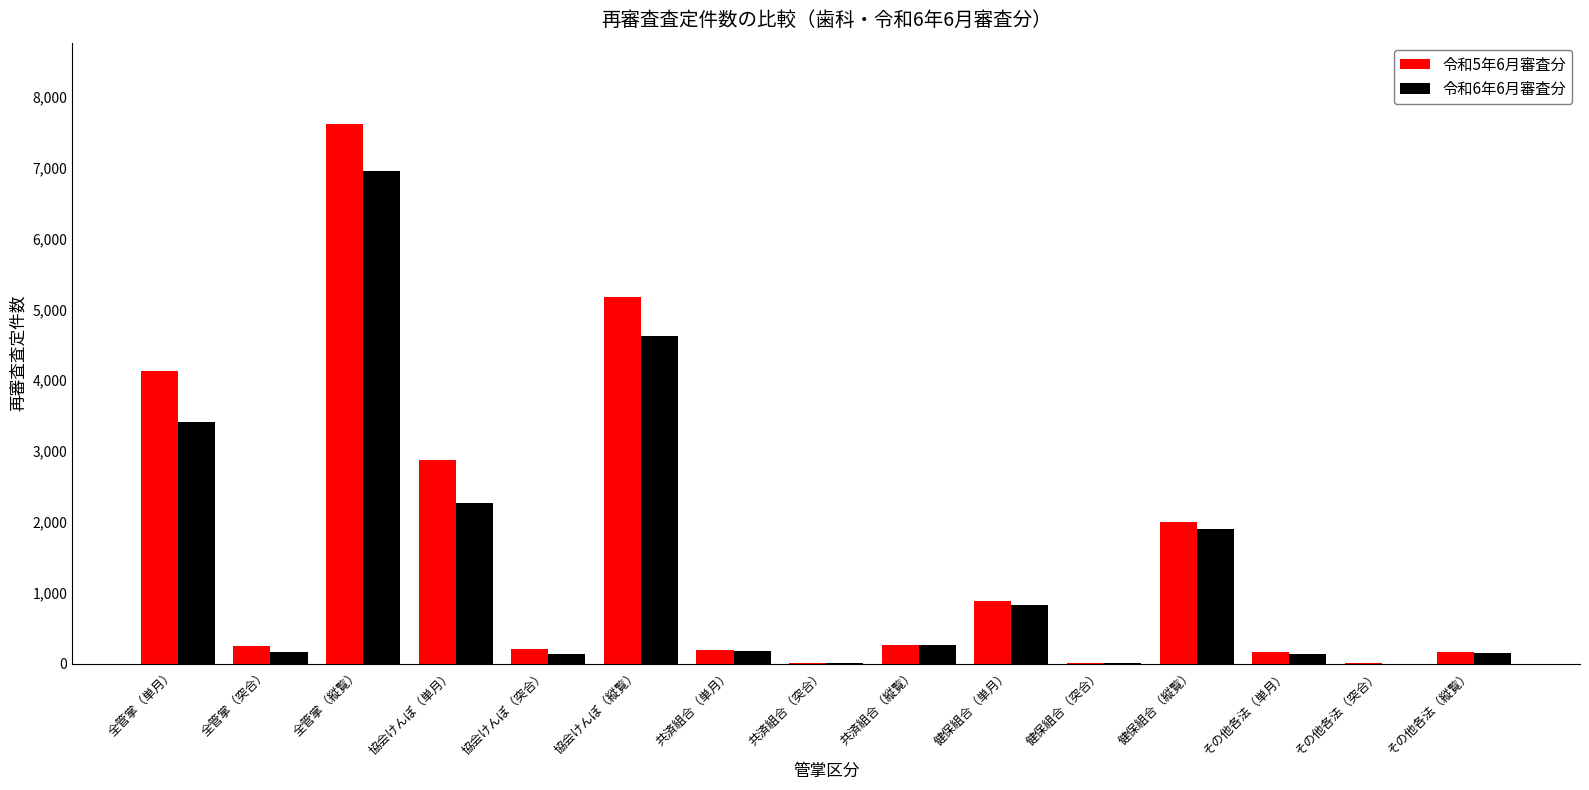

What is the difference between the 令和6年6月審査分 values at その他各法（縦覧） and 全管掌（単月）?

3264